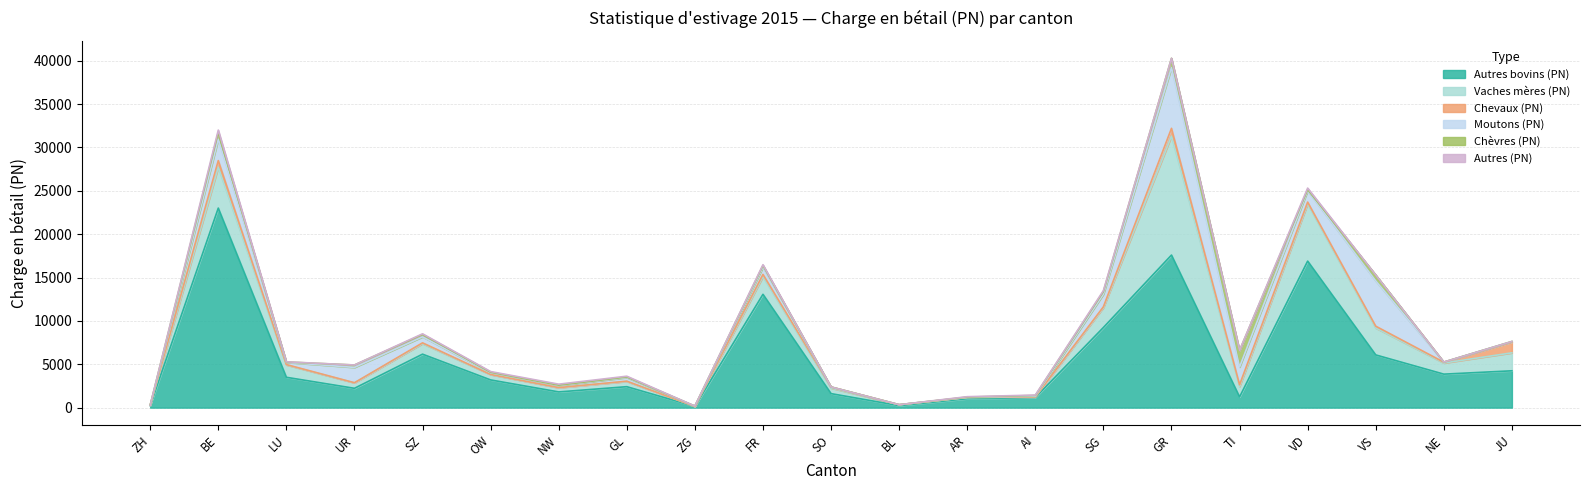

Reading left to right, what are all the values shown in this chart?

Autres bovins (PN): 230	23002	3497	2227	6163	3192	1810	2414	136	13064	1614	230	1026	1167	9238	17588	1232	16890	6076	3860	4245
Vaches mères (PN): 42	4715	1429	632	1216	613	485	609	2	2044	643	107	142	62	2299	13713	1201	6606	3102	1282	2071
Chevaux (PN): 0	763	38	10	89	19	13	25	2	249	120	0	8	4	86	897	206	198	209	95	1243
Moutons (PN): 0	2460	258	1766	691	202	243	419	37	830	3	0	7	84	1451	6998	2041	1312	5220	14	57
Chèvres (PN): 0	786	40	279	270	49	43	65	0	197	3	1	34	85	305	1075	1910	131	683	2	10
Autres (PN): 0	271	20	2	80	82	110	90	0	91	0	0	44	44	113	9	16	169	1	0	0